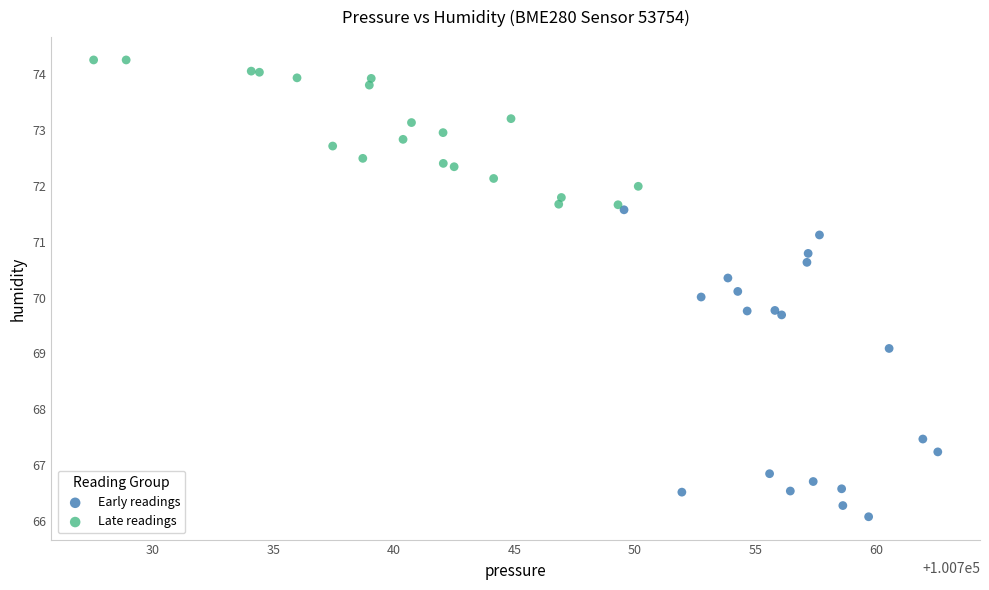

What are all the series names shown in the legend?

Early readings, Late readings